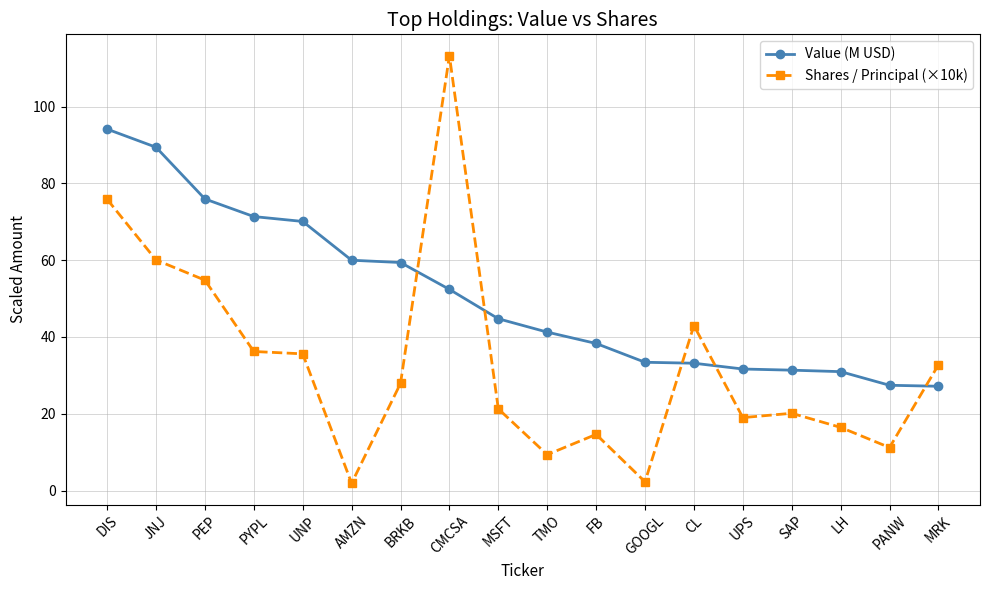

How many lines are shown in the chart?

2